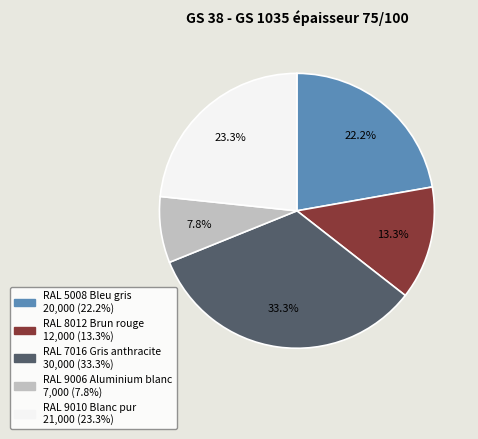

Which has a higher value, RAL 5008 Bleu gris or RAL 9010 Blanc pur?

RAL 9010 Blanc pur